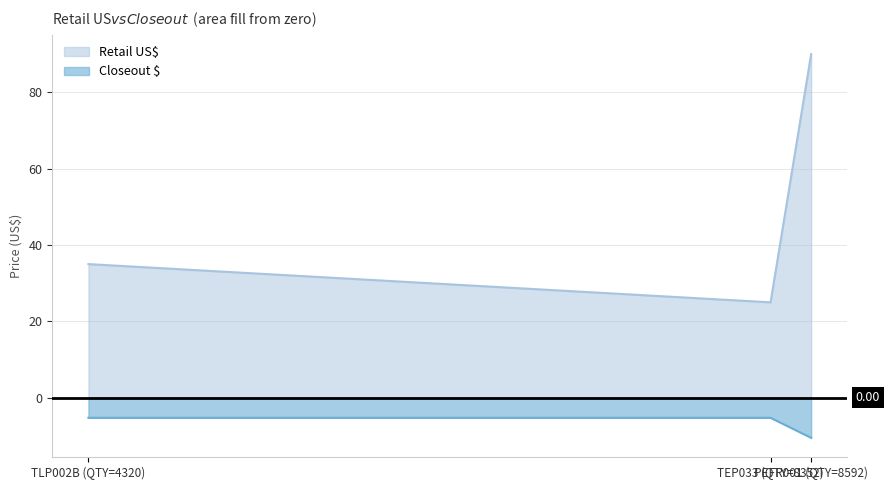

Reading left to right, extract all data points from this chart.

Retail US$: 35.0	25.0	90.0
Closeout $: -5.2	-5.2	-10.5